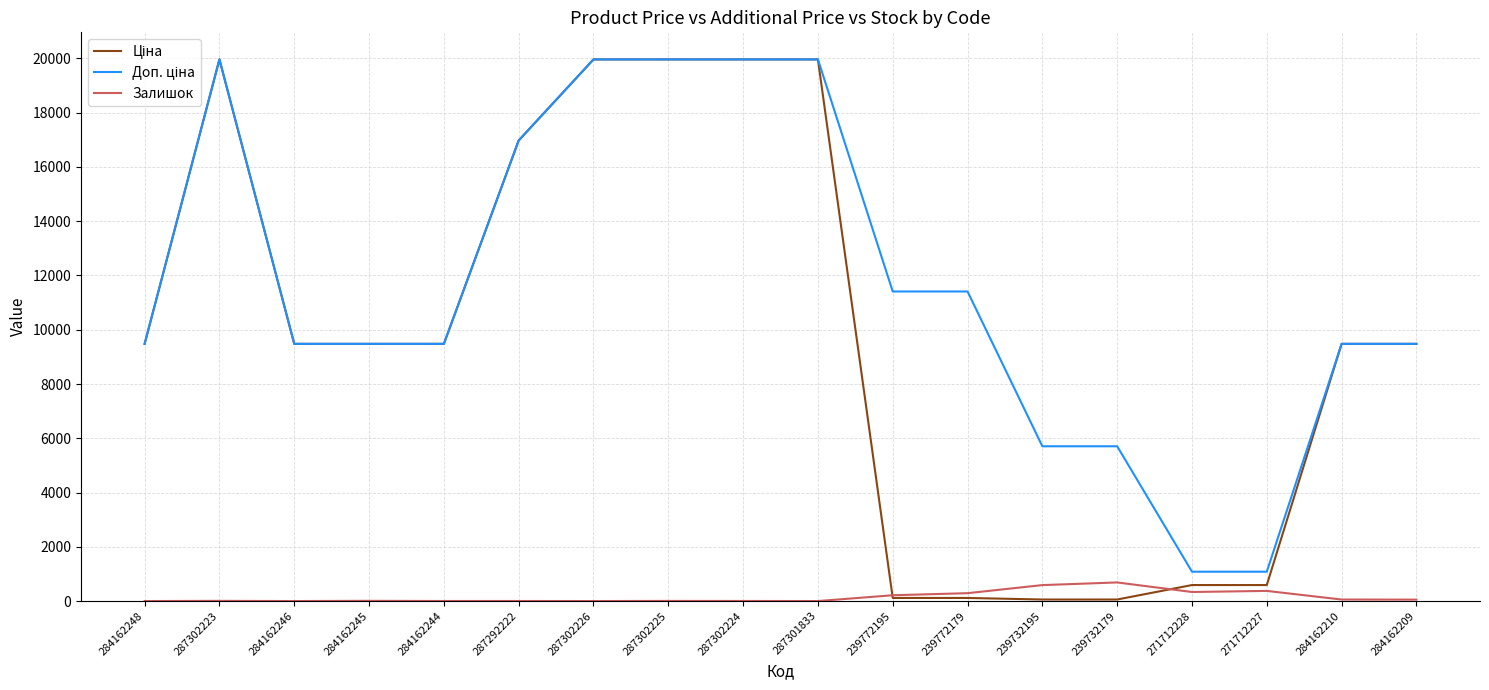

What is the maximum value shown in the chart?

19964.2